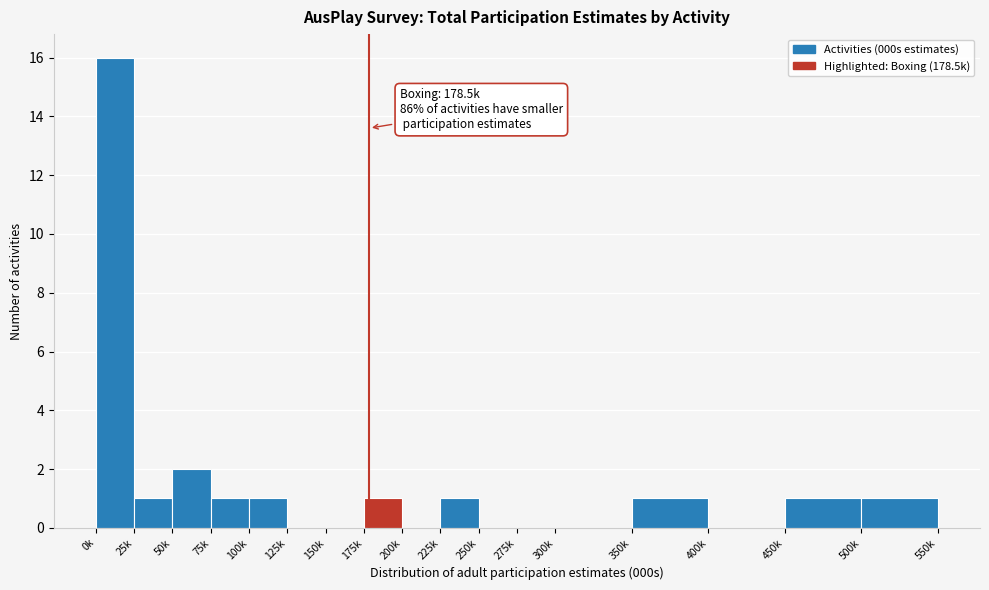

Reading left to right, transcribe all the data shown in this chart.

0k=16	25k=1	50k=2	75k=1	100k=1	125k=0	150k=0	175k=1	200k=0	225k=1	250k=0	275k=0	300k=0	350k=1	400k=0	450k=1	500k=1